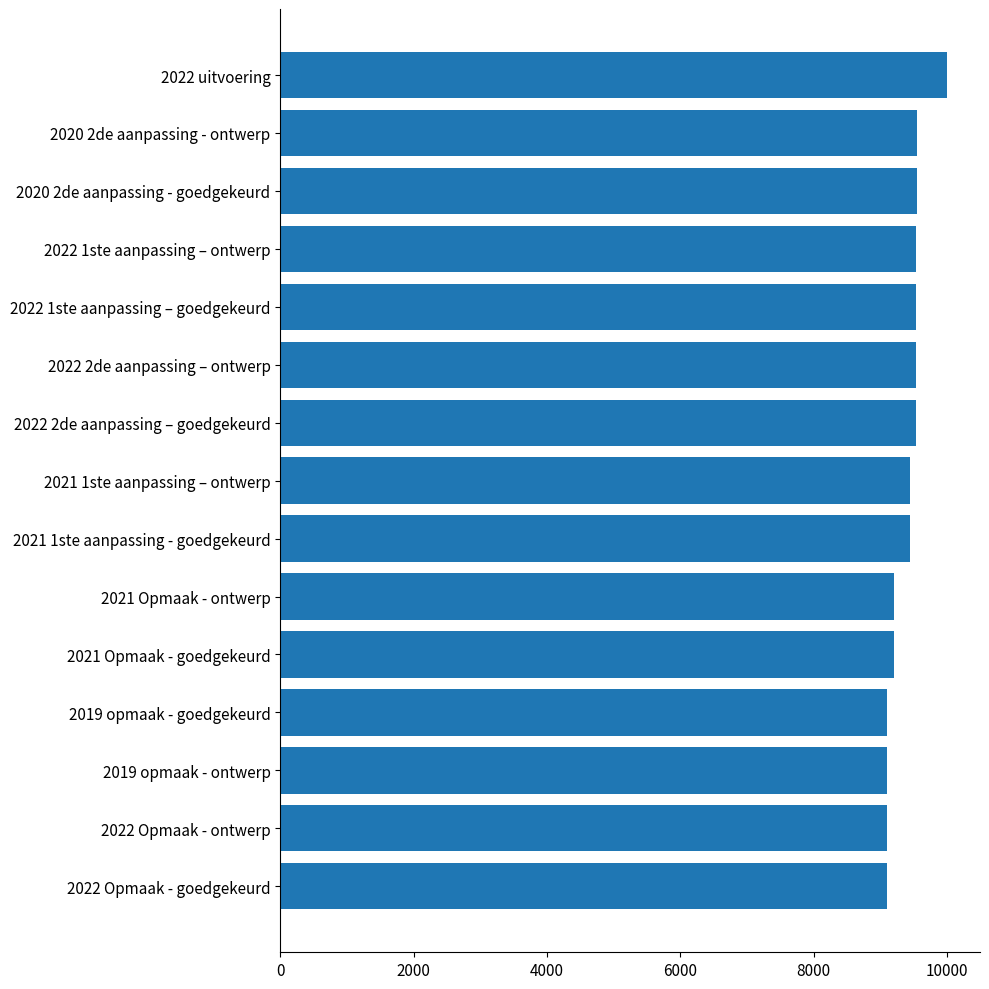

What is the minimum value shown in the chart?

9105